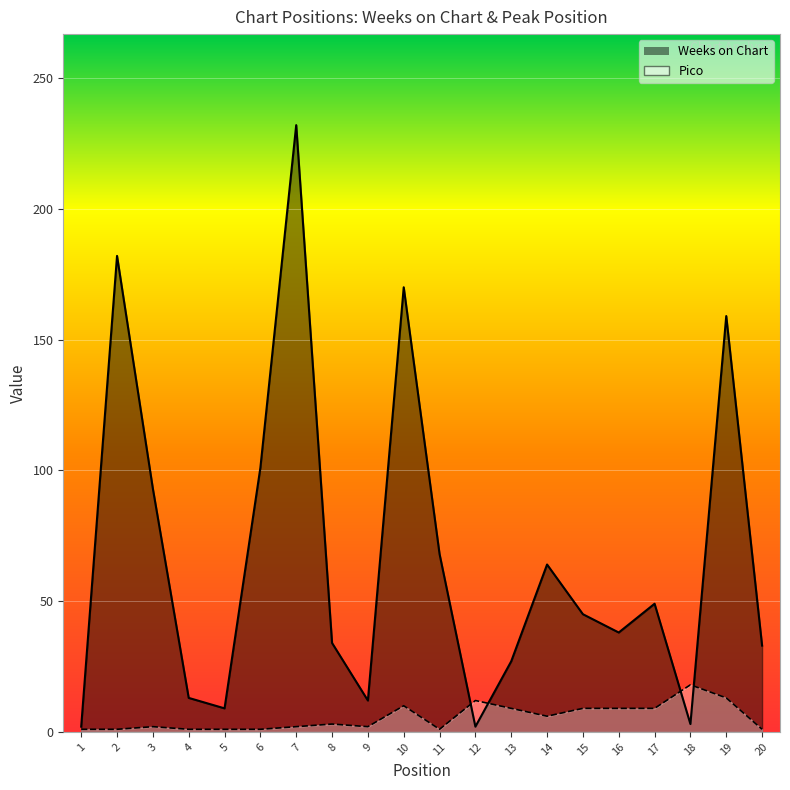

Reading left to right, what are all the values shown in this chart?

Weeks on Chart: 1=2	2=182	3=93	4=13	5=9	6=101	7=232	8=34	9=12	10=170	11=68	12=2	13=27	14=64	15=45	16=38	17=49	18=3	19=159	20=33
Pico: 1=1	2=1	3=2	4=1	5=1	6=1	7=2	8=3	9=2	10=10	11=1	12=12	13=9	14=6	15=9	16=9	17=9	18=18	19=13	20=1